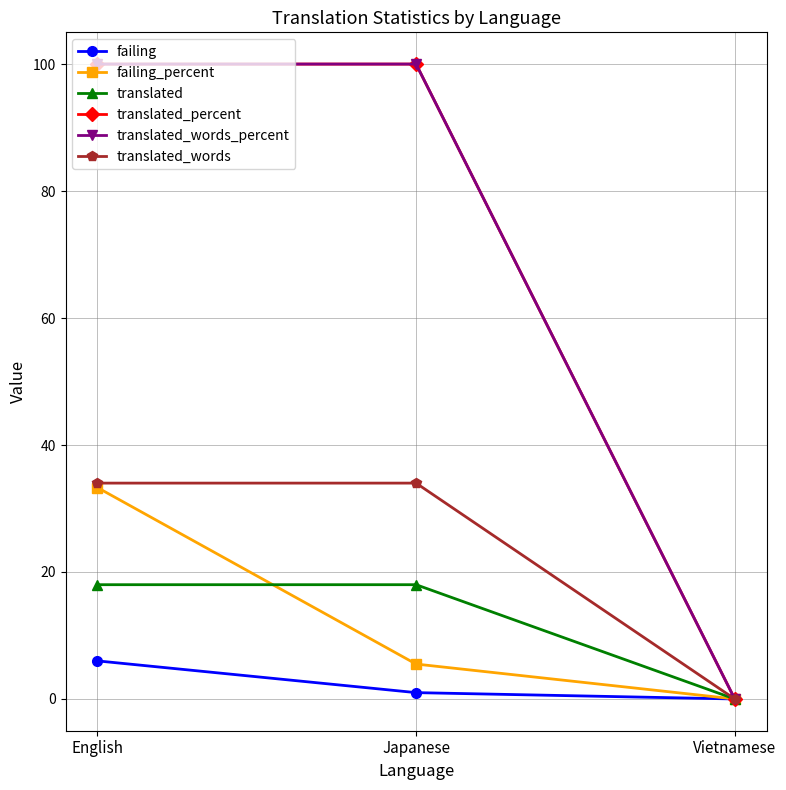

Which category has the lowest value in the translated_words_percent series?

Vietnamese